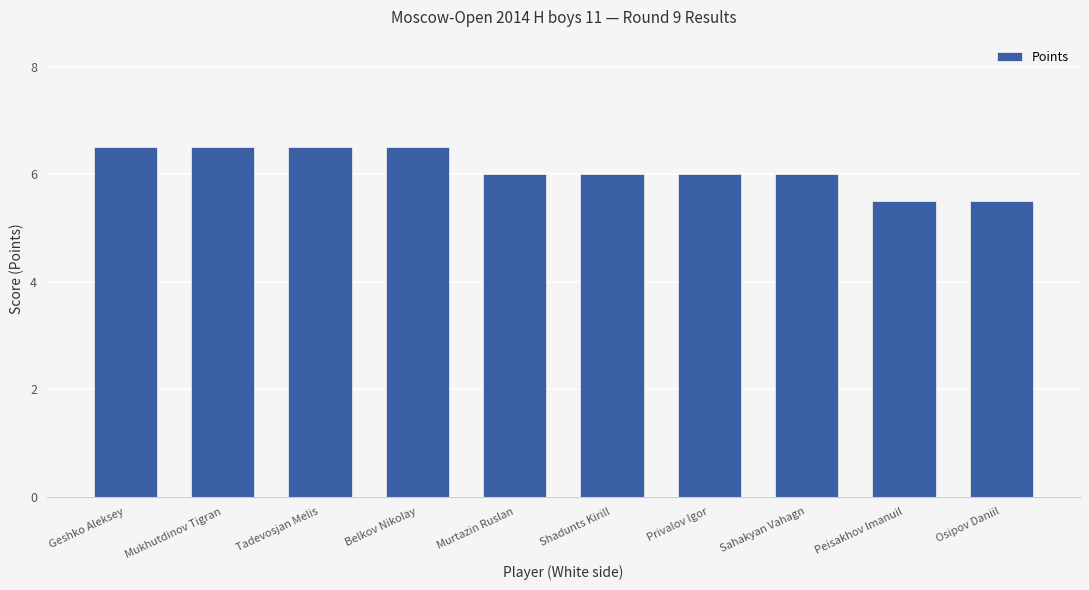

The value at Shadunts Kirill is 6.0. True or false?

True